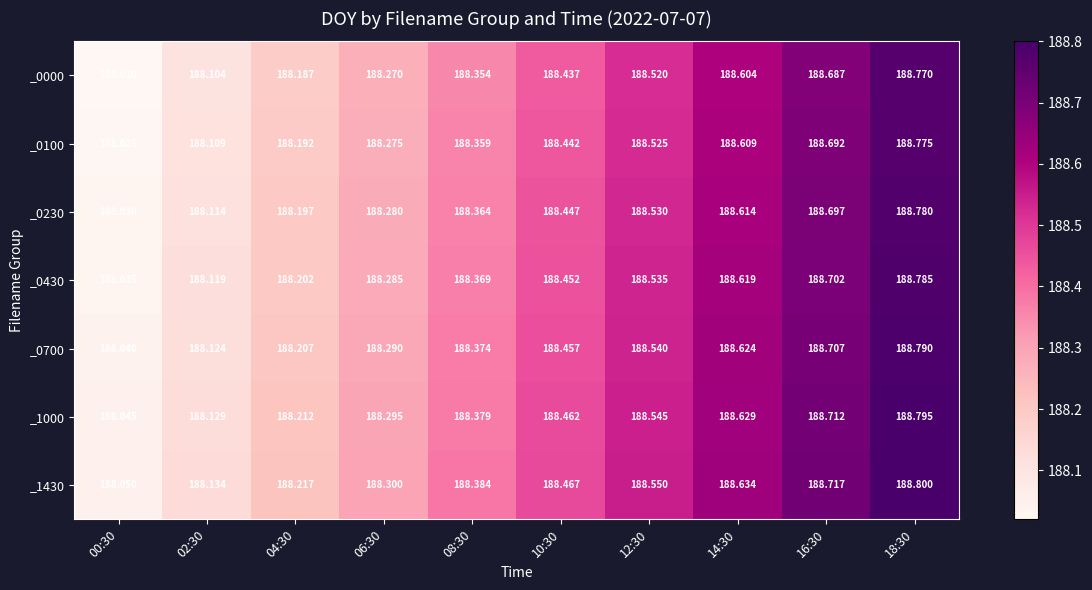

Reading left to right, list all the values displayed in this chart.

_0000: 00:30=188.0	02:30=188.1	04:30=188.2	06:30=188.3	08:30=188.4	10:30=188.4	12:30=188.5	14:30=188.6	16:30=188.7	18:30=188.8
_0100: 00:30=188.0	02:30=188.1	04:30=188.2	06:30=188.3	08:30=188.4	10:30=188.4	12:30=188.5	14:30=188.6	16:30=188.7	18:30=188.8
_0230: 00:30=188.0	02:30=188.1	04:30=188.2	06:30=188.3	08:30=188.4	10:30=188.4	12:30=188.5	14:30=188.6	16:30=188.7	18:30=188.8
_0430: 00:30=188.0	02:30=188.1	04:30=188.2	06:30=188.3	08:30=188.4	10:30=188.5	12:30=188.5	14:30=188.6	16:30=188.7	18:30=188.8
_0700: 00:30=188.0	02:30=188.1	04:30=188.2	06:30=188.3	08:30=188.4	10:30=188.5	12:30=188.5	14:30=188.6	16:30=188.7	18:30=188.8
_1000: 00:30=188.0	02:30=188.1	04:30=188.2	06:30=188.3	08:30=188.4	10:30=188.5	12:30=188.5	14:30=188.6	16:30=188.7	18:30=188.8
_1430: 00:30=188.1	02:30=188.1	04:30=188.2	06:30=188.3	08:30=188.4	10:30=188.5	12:30=188.6	14:30=188.6	16:30=188.7	18:30=188.8